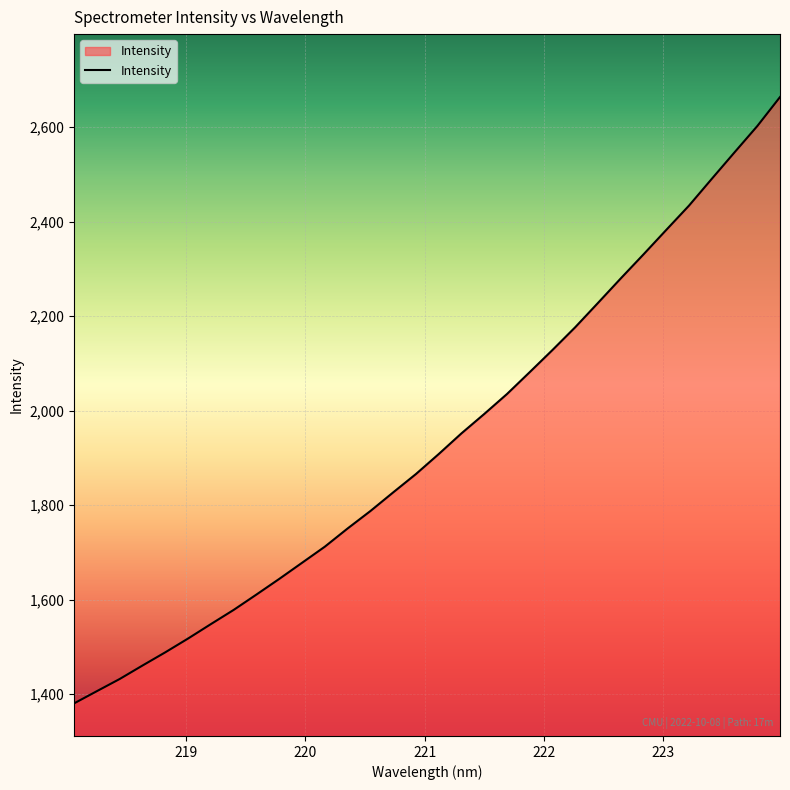

Count the number of categories in the chart.

32